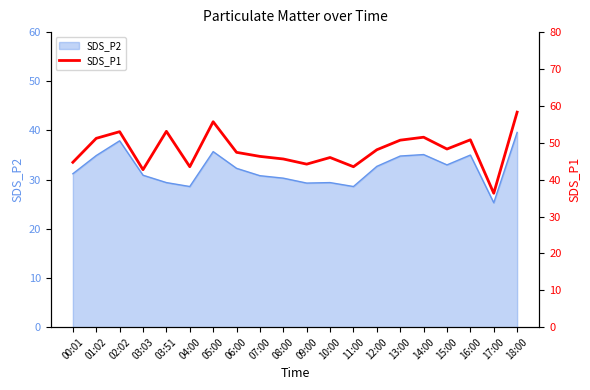

Reading right to left, transcribe all the data shown in this chart.

58.3	36.3	50.8	48.3	51.5	50.7	48.1	43.5	46.0	44.2	45.6	46.3	47.4	55.7	43.5	53.1	42.7	53.0	51.2	44.7